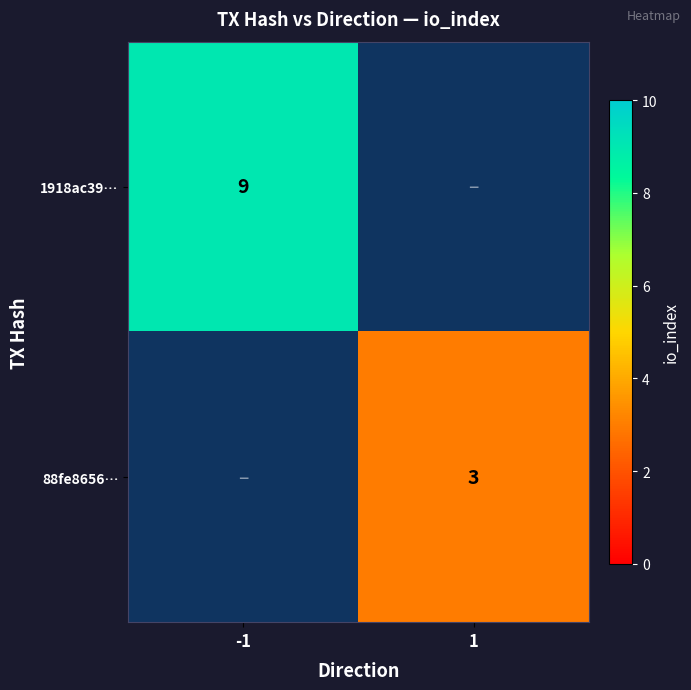

Is the value of 1918ac39… at -1 greater than the value of 88fe8656… at 1?

Yes